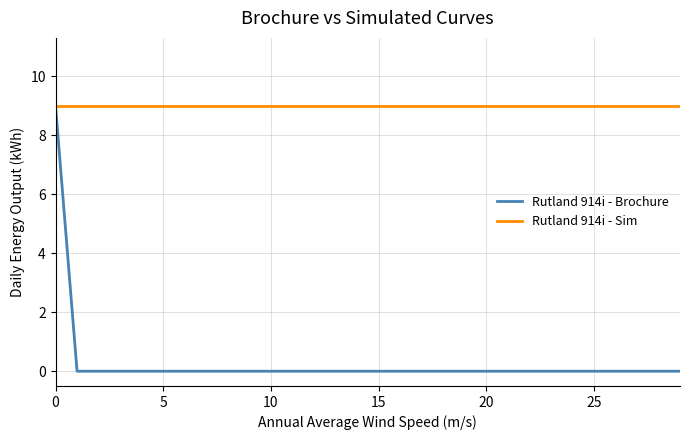

Rank the series by their average value, from highest to lowest.

Rutland 914i - Sim, Rutland 914i - Brochure